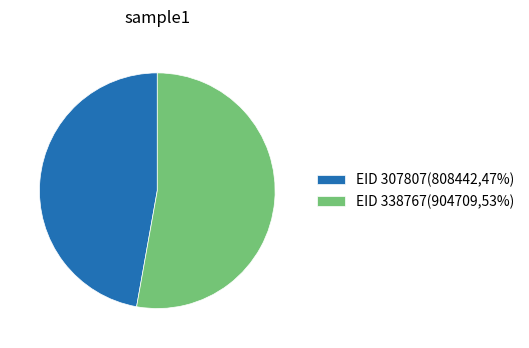

Is it true that EID 307807(808442,47%) is 39% of the pie?

False